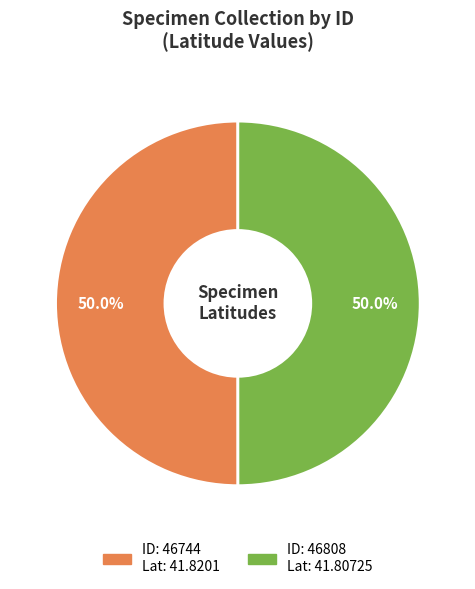

How many slices are in this pie chart?

2